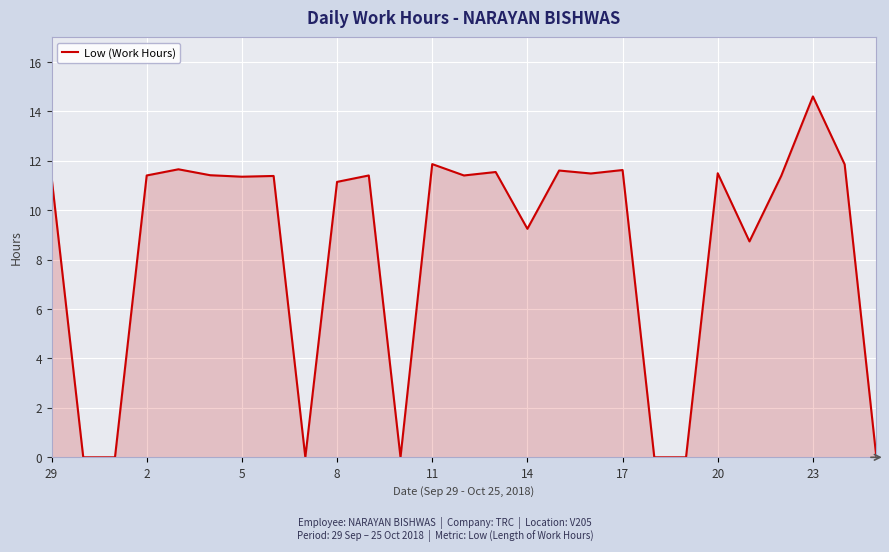

What is the greatest value displayed?

14.6